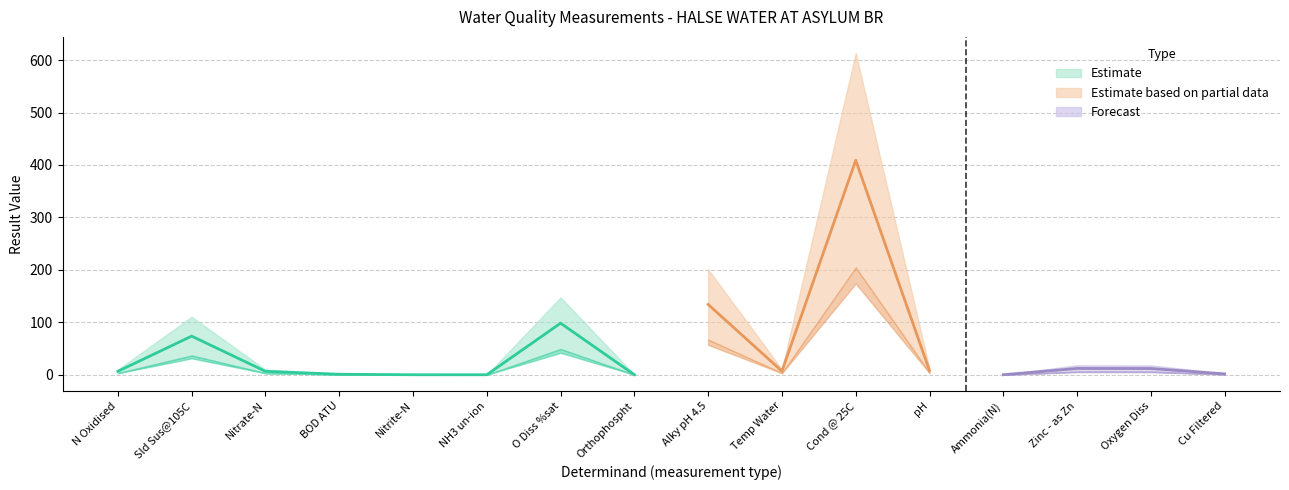

True or false: result_low and result_high cross at least once.

False